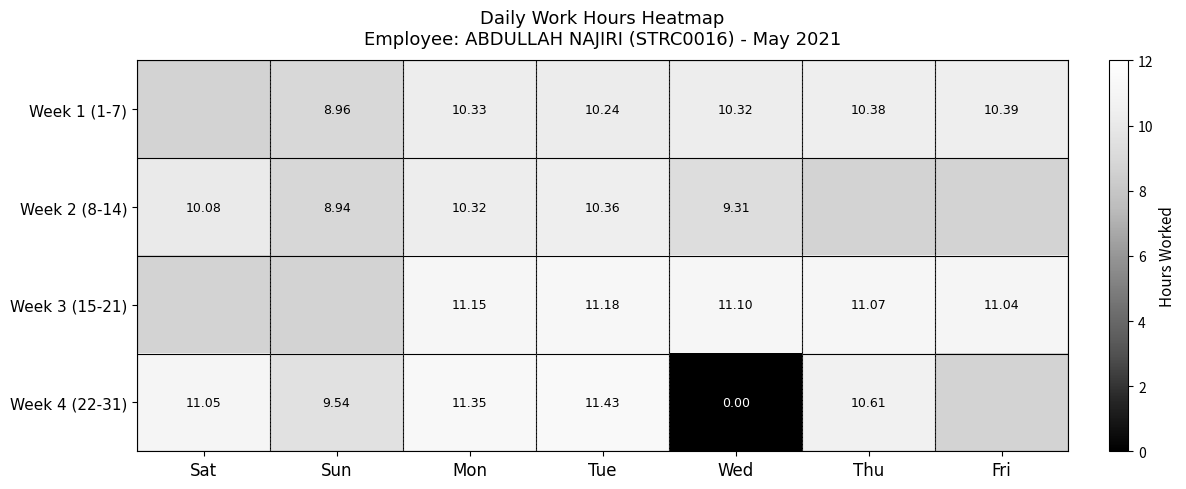

Is the value of Week 3 (15-21) at Fri greater than the value of Week 1 (1-7) at Mon?

Yes